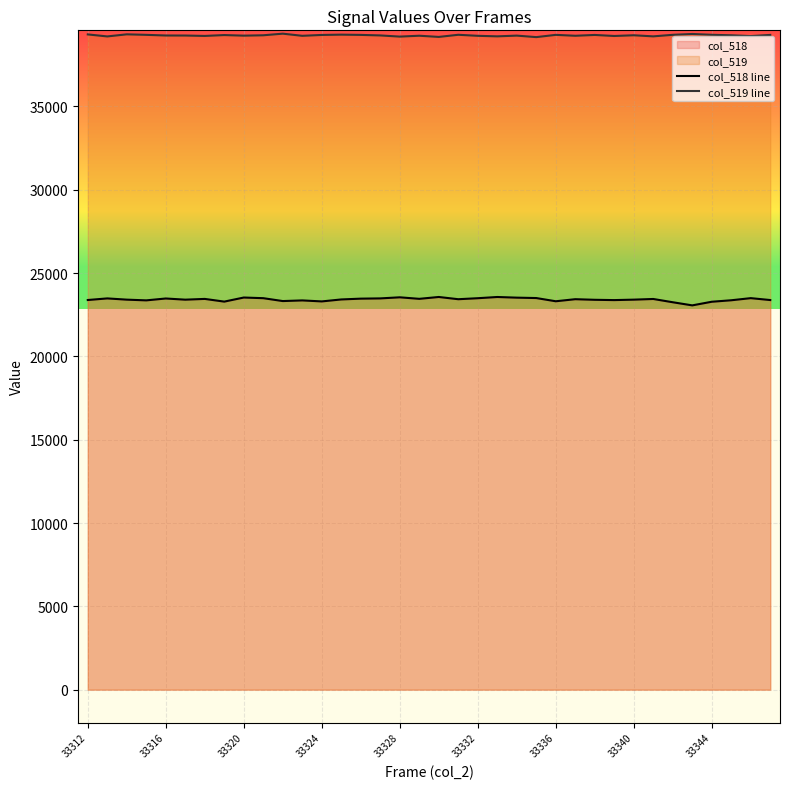

True or false: col_519 line has more than 2 interior local peaks.

True